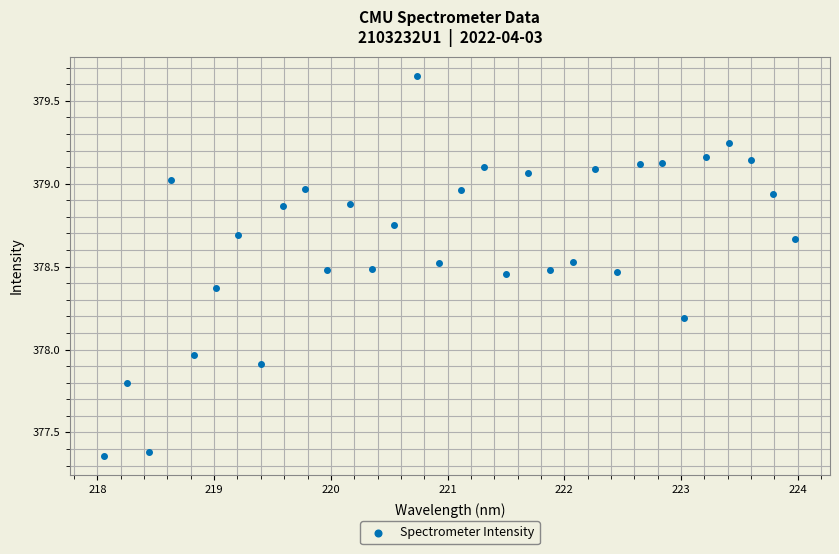

What is the range of Y values (max minus min)?

2.3